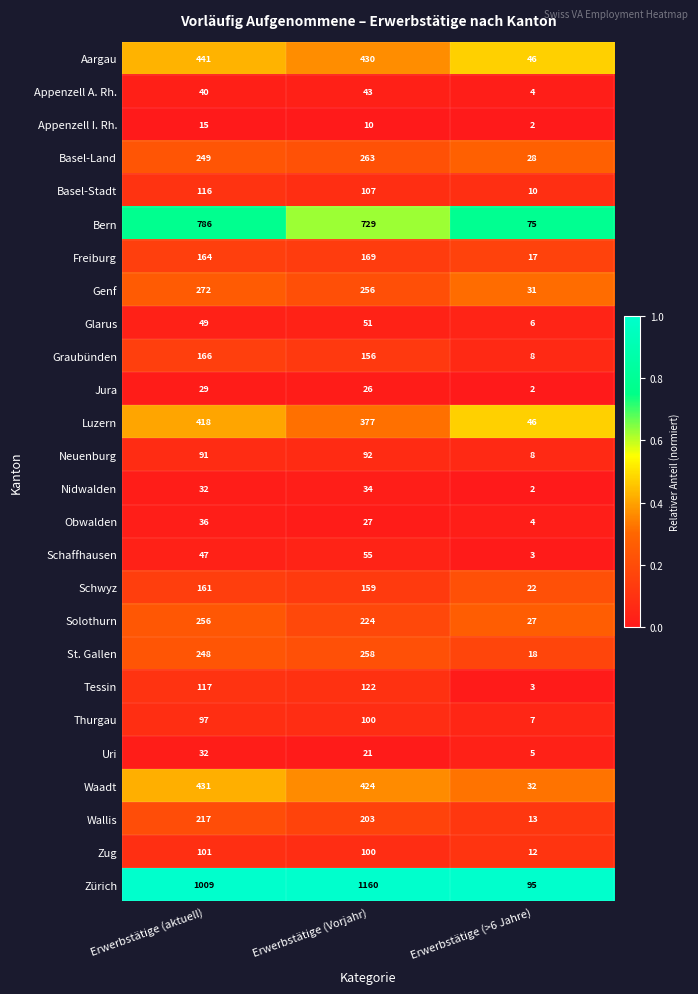

Is it true that Bern equals 786 at Erwerbstätige (aktuell)?

True